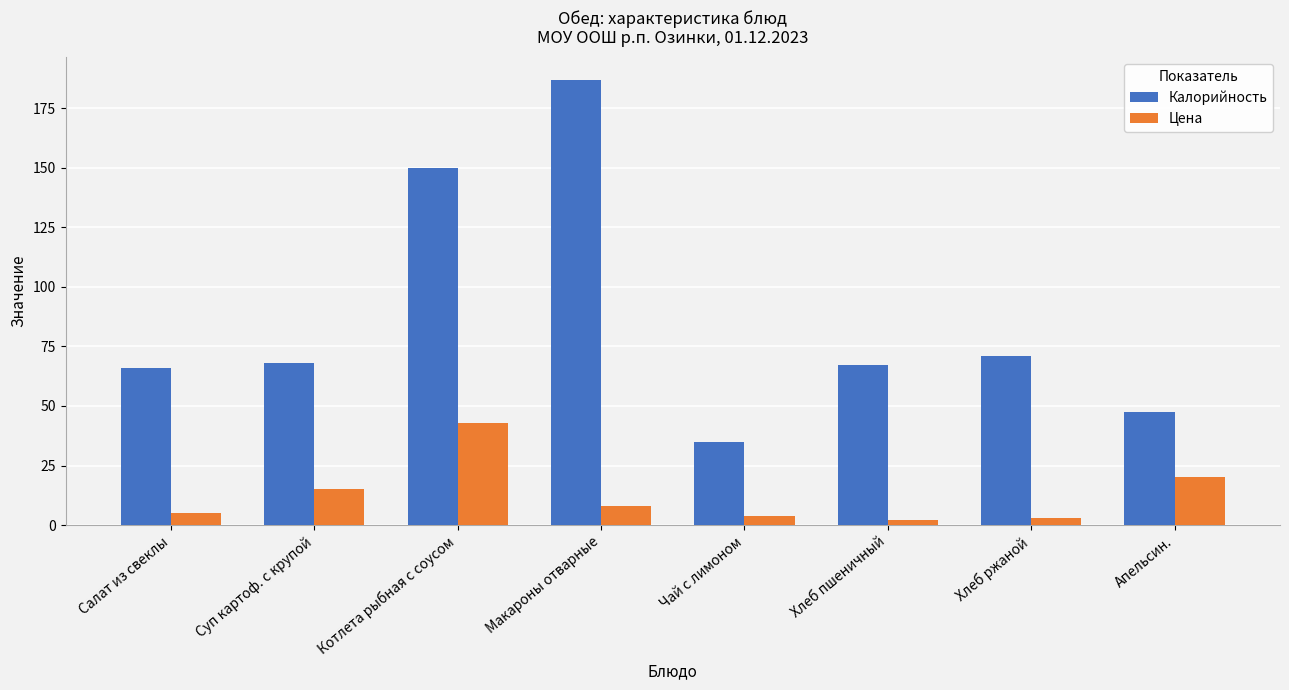

What is the sum of the Калорийность values at Хлеб ржаной and Салат из свеклы?

137.0